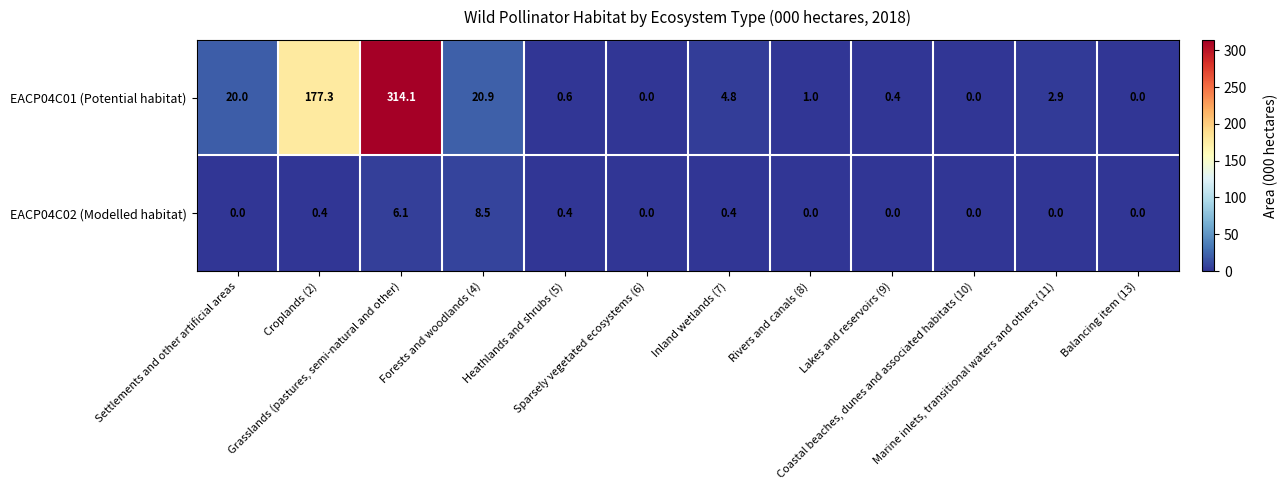

Rank the series by their maximum value, from highest to lowest.

EACP04C01 (Potential habitat), EACP04C02 (Modelled habitat)